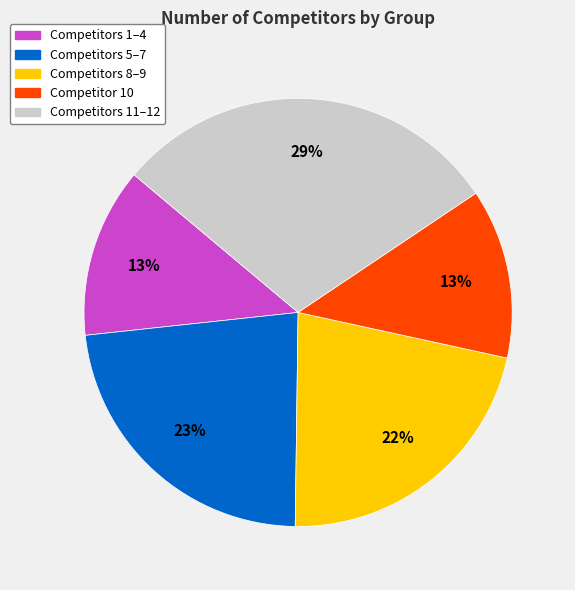

Count the number of slices in the pie.

5